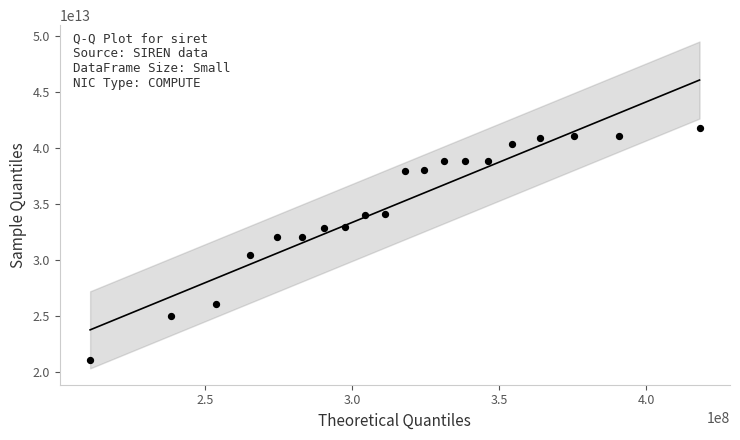

Count the number of points in this scatter plot.

20